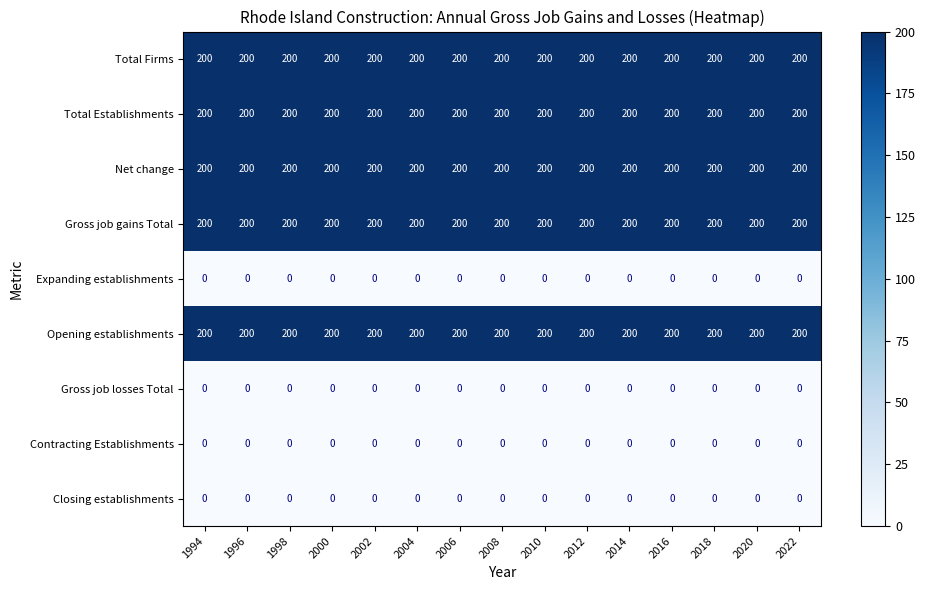

What is the maximum value shown in the chart?

200